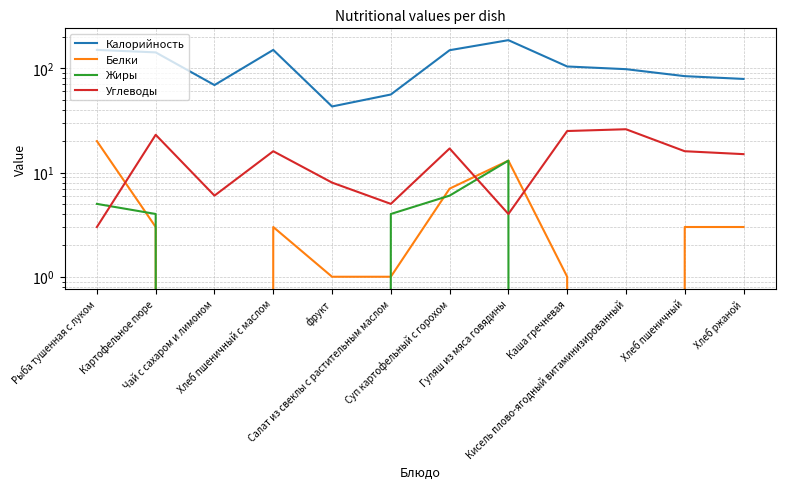

Where is Жиры nearest to the value 6?

Суп картофельный с горохом